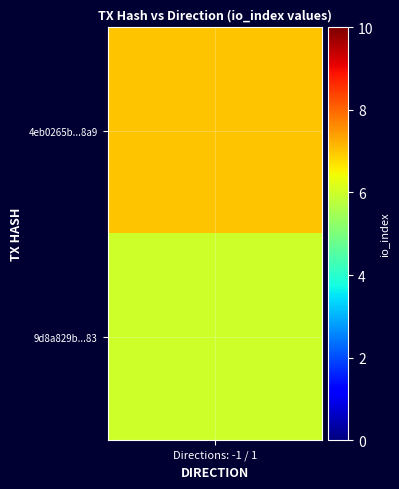

What is the difference between the highest and lowest values at direction?

2